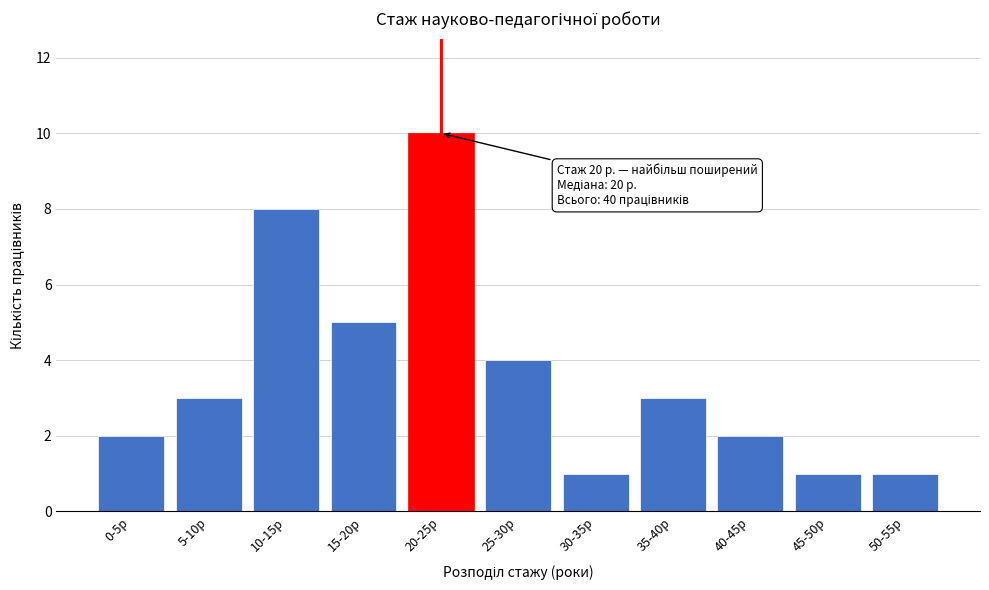

Reading left to right, list all the values displayed in this chart.

0-5р=2	5-10р=3	10-15р=8	15-20р=5	20-25р=10	25-30р=4	30-35р=1	35-40р=3	40-45р=2	45-50р=1	50-55р=1